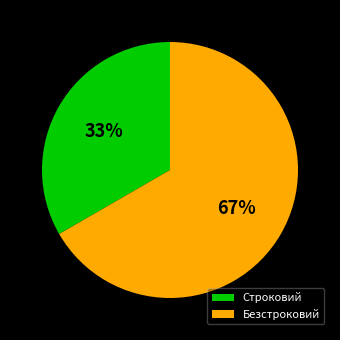

Rank the categories by value from lowest to highest.

Строковий, Безстроковий